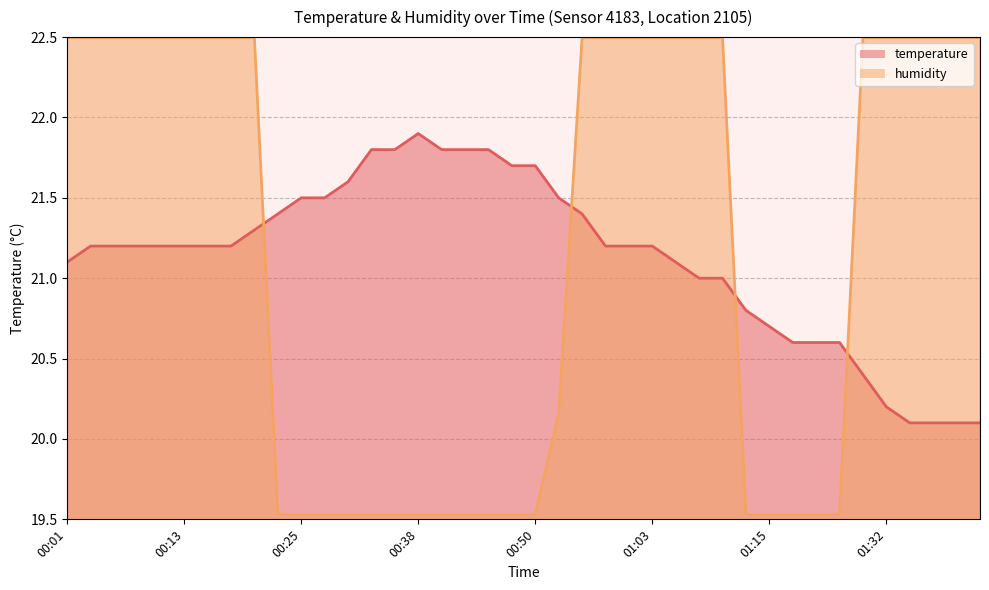

Rank the categories by humidity value from highest to lowest.

00:01, 00:03, 00:06, 00:08, 00:11, 00:13, 00:16, 00:18, 00:21, 00:55, 00:58, 01:00, 01:03, 01:05, 01:08, 01:10, 01:26, 01:32, 01:34, 01:37, 01:39, 01:42, 00:53, 00:23, 00:25, 00:28, 00:30, 00:33, 00:35, 00:38, 00:40, 00:43, 00:45, 00:48, 00:50, 01:13, 01:15, 01:18, 01:21, 01:23